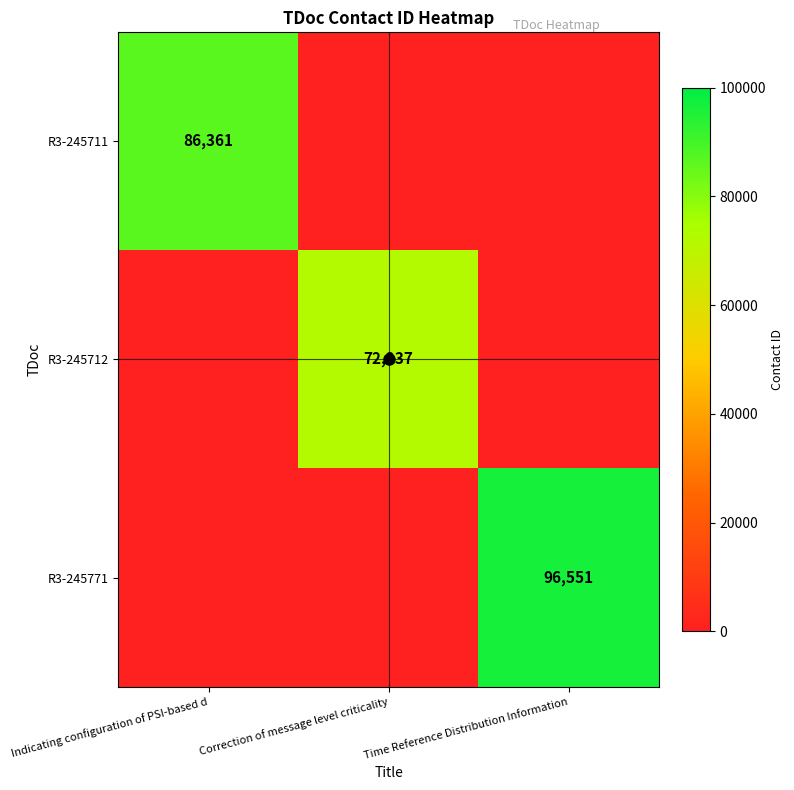

What is the difference between the highest and lowest values at Indicating configuration of PSI-based d?

86361